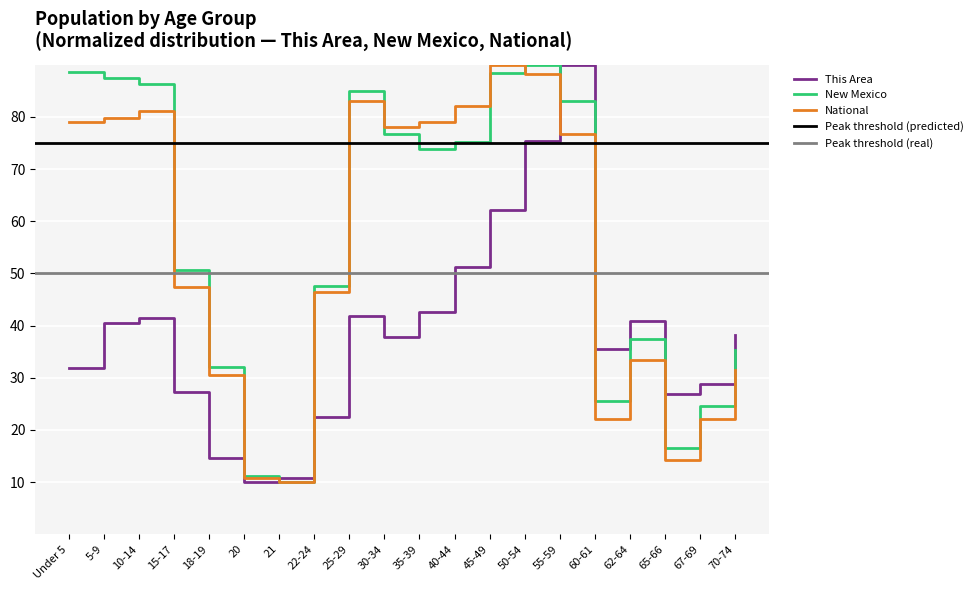

Reading right to left, what are all the values shown in this chart?

This Area: 38.2	28.8	26.9	41.0	35.5	90.0	75.5	62.2	51.2	42.5	37.8	41.8	22.5	10.8	10.0	14.7	27.3	41.4	40.6	32.0
New Mexico: 35.3	24.6	16.5	37.4	25.5	83.0	90.0	88.4	75.2	73.9	76.8	85.0	47.6	10.0	11.1	32.2	50.7	86.3	87.4	88.5
National: 31.5	22.0	14.2	33.3	22.0	76.7	88.2	90.0	82.1	79.0	78.0	83.0	46.4	10.0	10.7	30.6	47.5	81.1	79.7	79.1